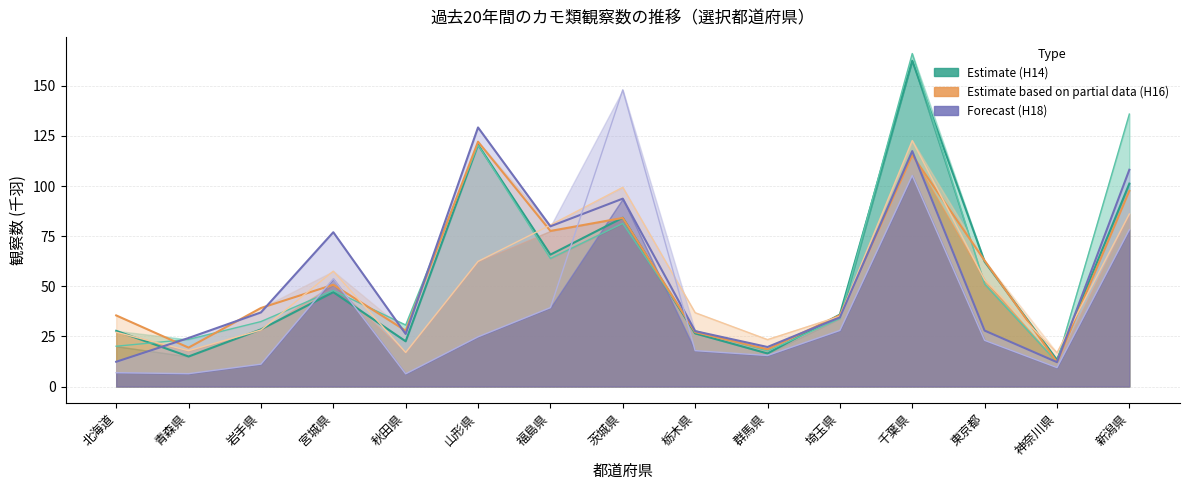

How many values in the Estimate series are below 35?

7